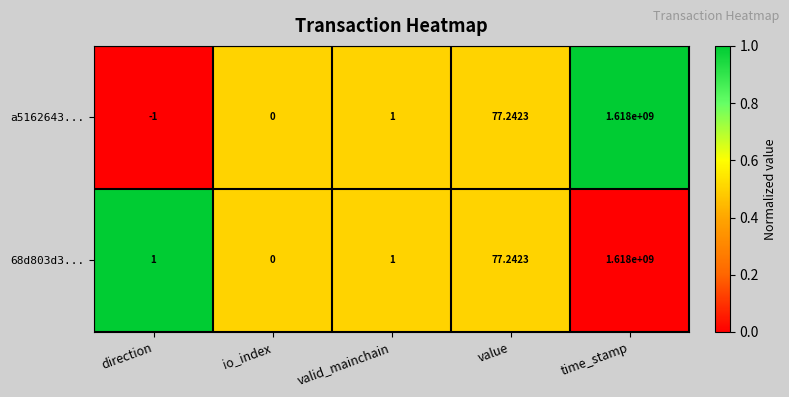

Which category has the highest value across all series?

time_stamp